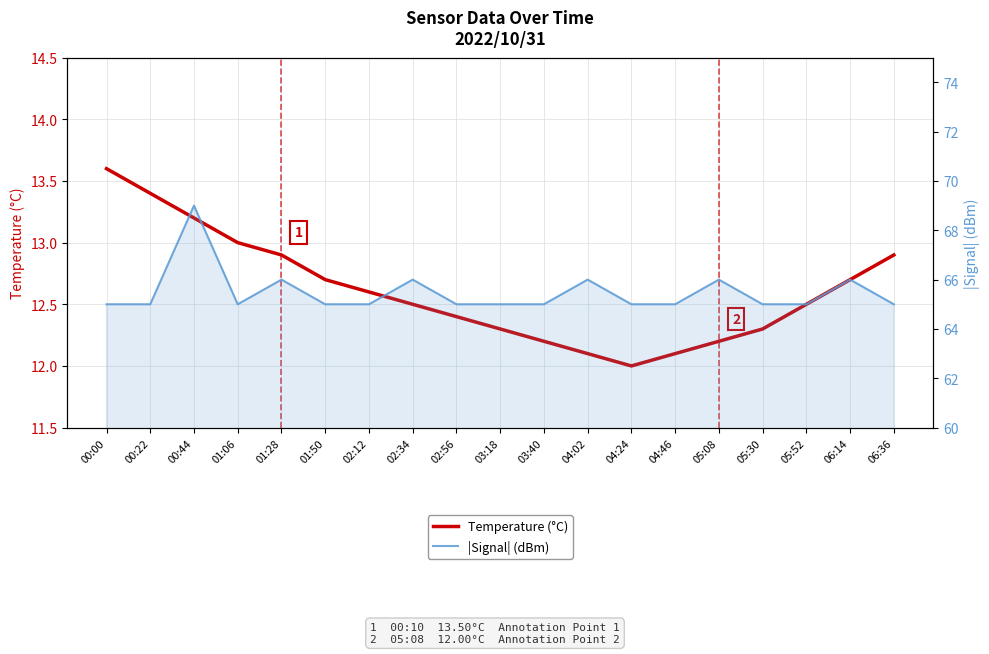

Which series has the largest total across all categories?

|Signal| (dBm)